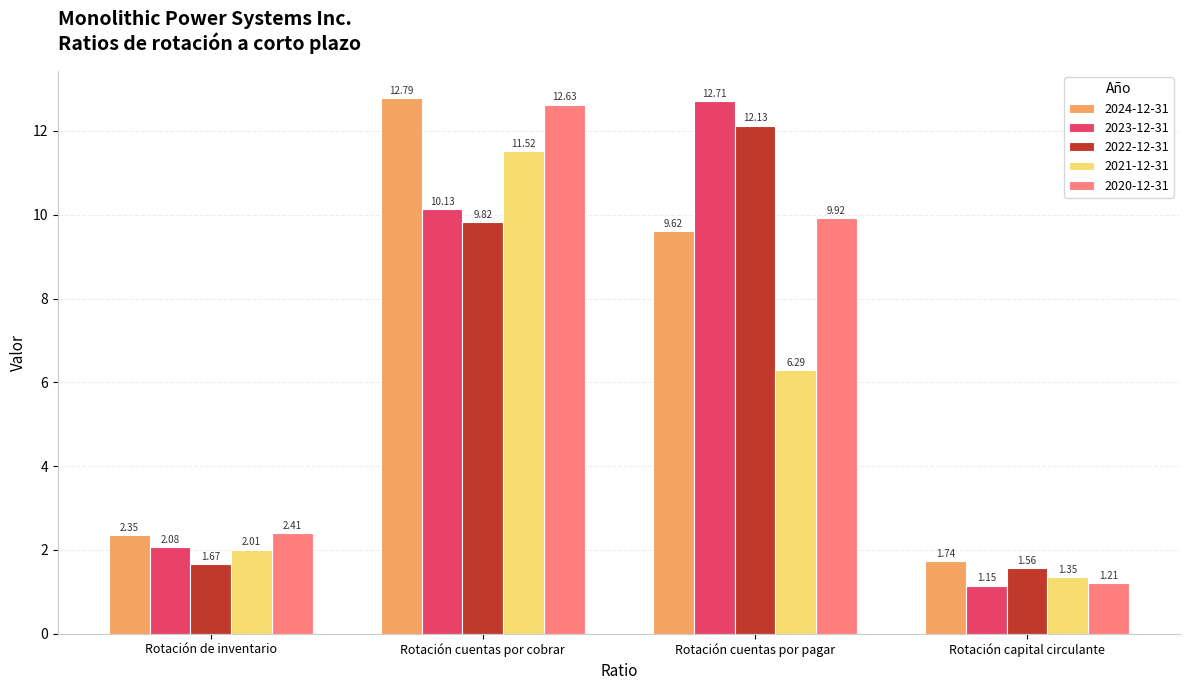

What is the label of the 4th bar from the left?

Rotación capital circulante